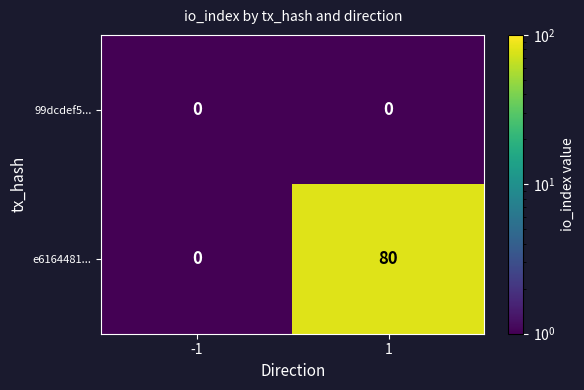

What is the sum of all e6164481... values?

80